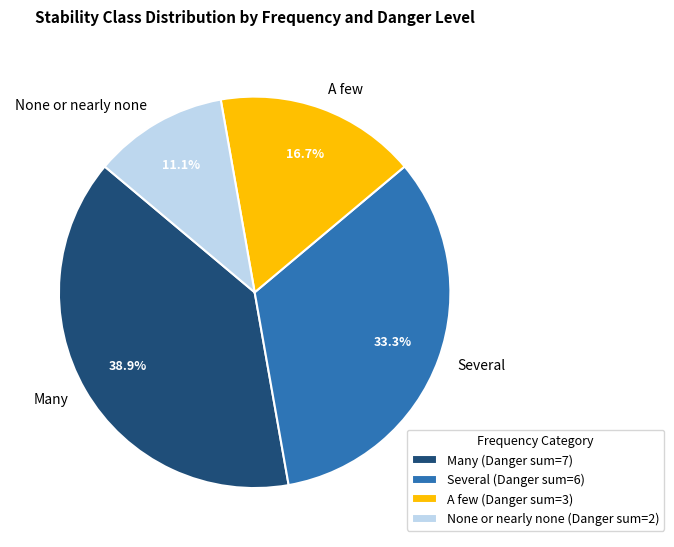

Is Several the majority of the pie?

No